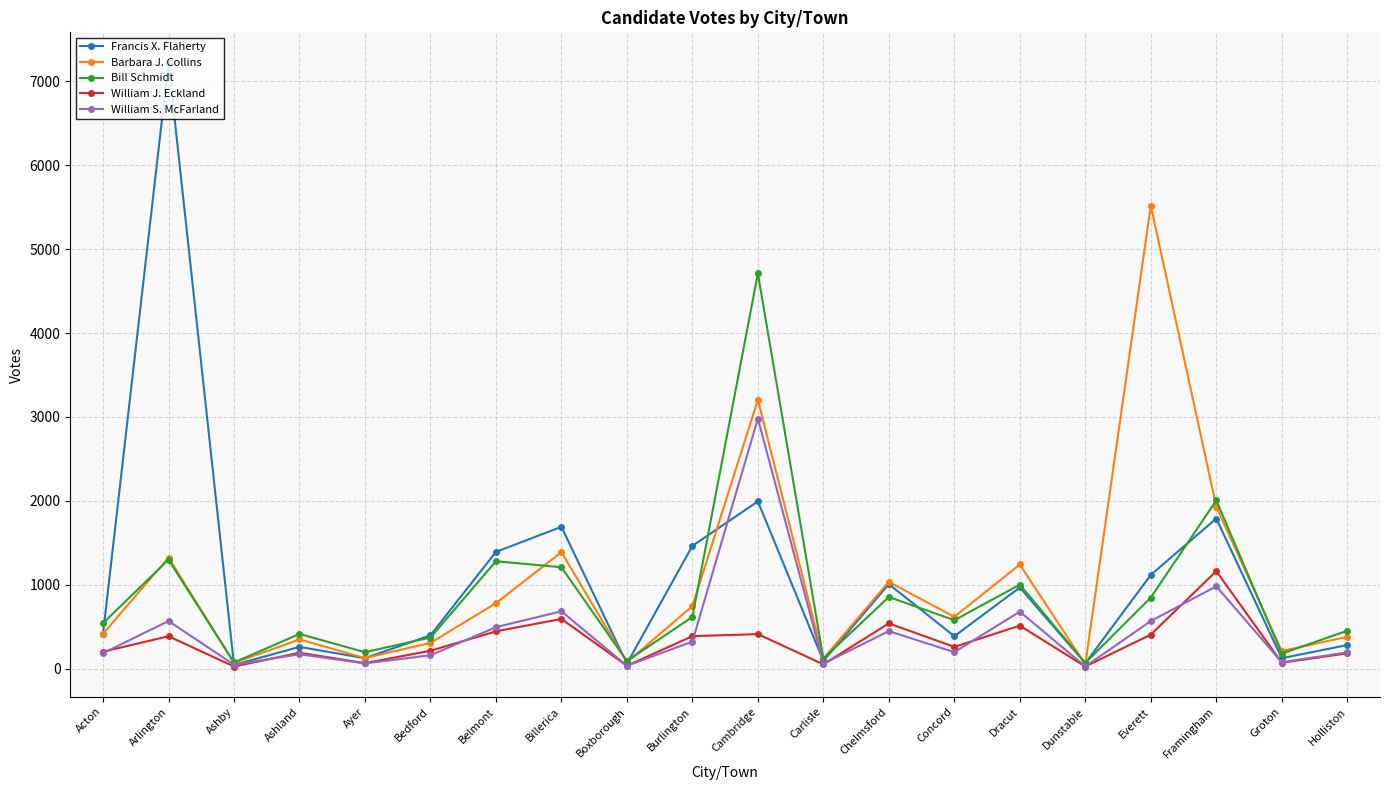

What is the spread (max minus min) of values at Billerica?

1098